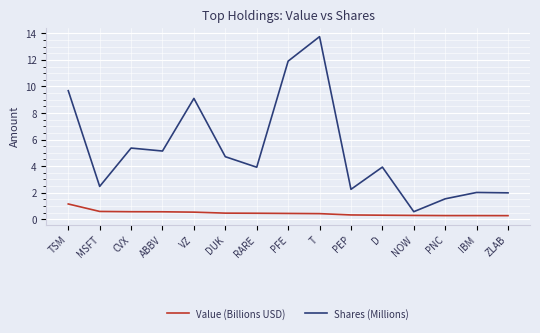

What is the maximum value for Value (Billions USD)?

1.1